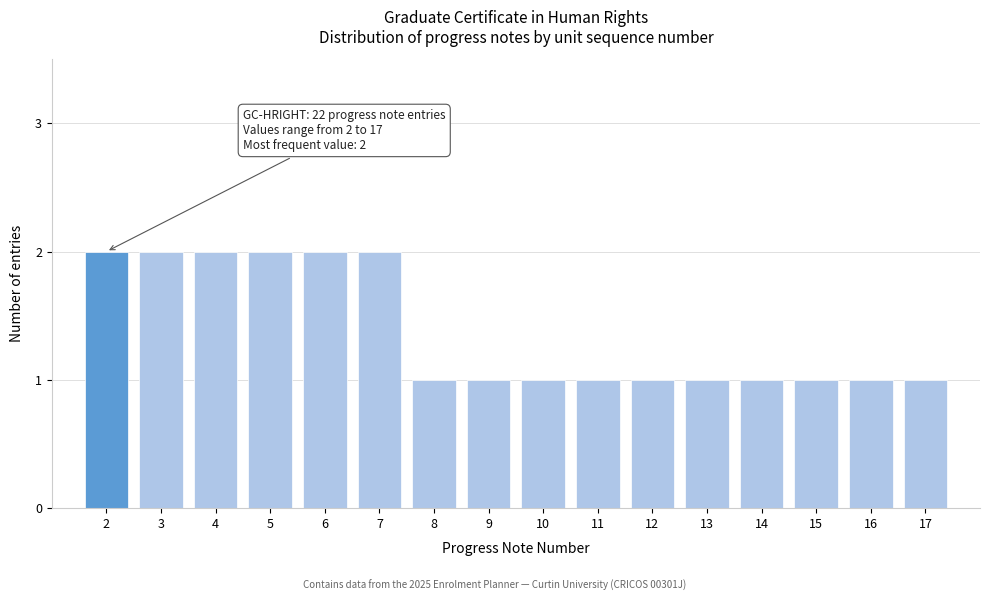

Reading left to right, extract all data points from this chart.

2=2	3=2	4=2	5=2	6=2	7=2	8=1	9=1	10=1	11=1	12=1	13=1	14=1	15=1	16=1	17=1